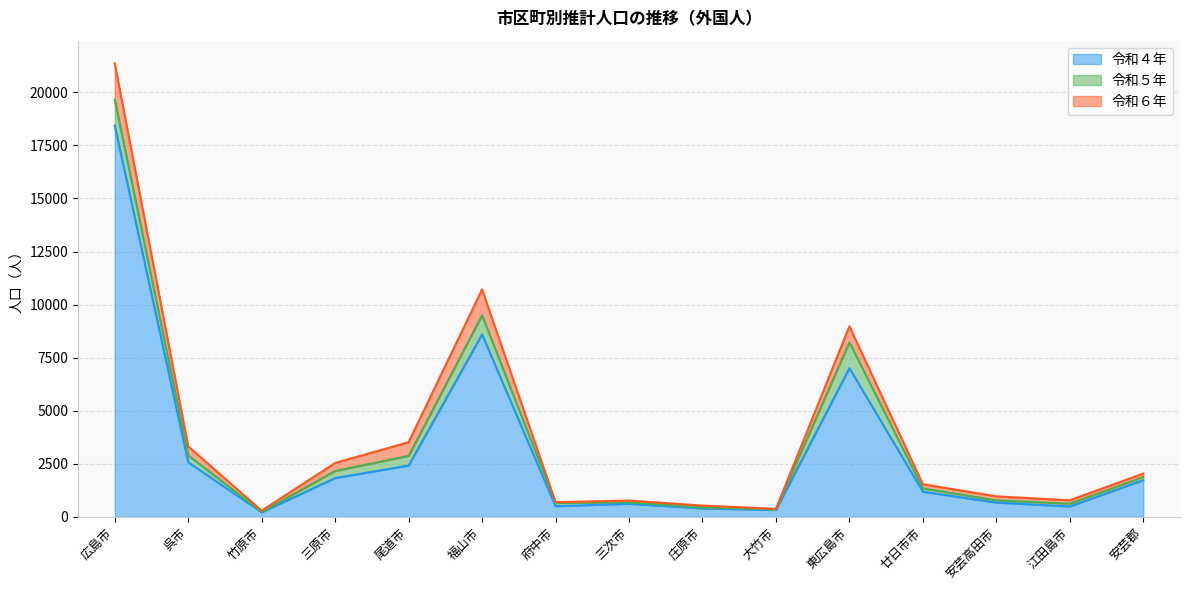

What is the sum of the 令和４年 values at 東広島市 and 呉市?

9578